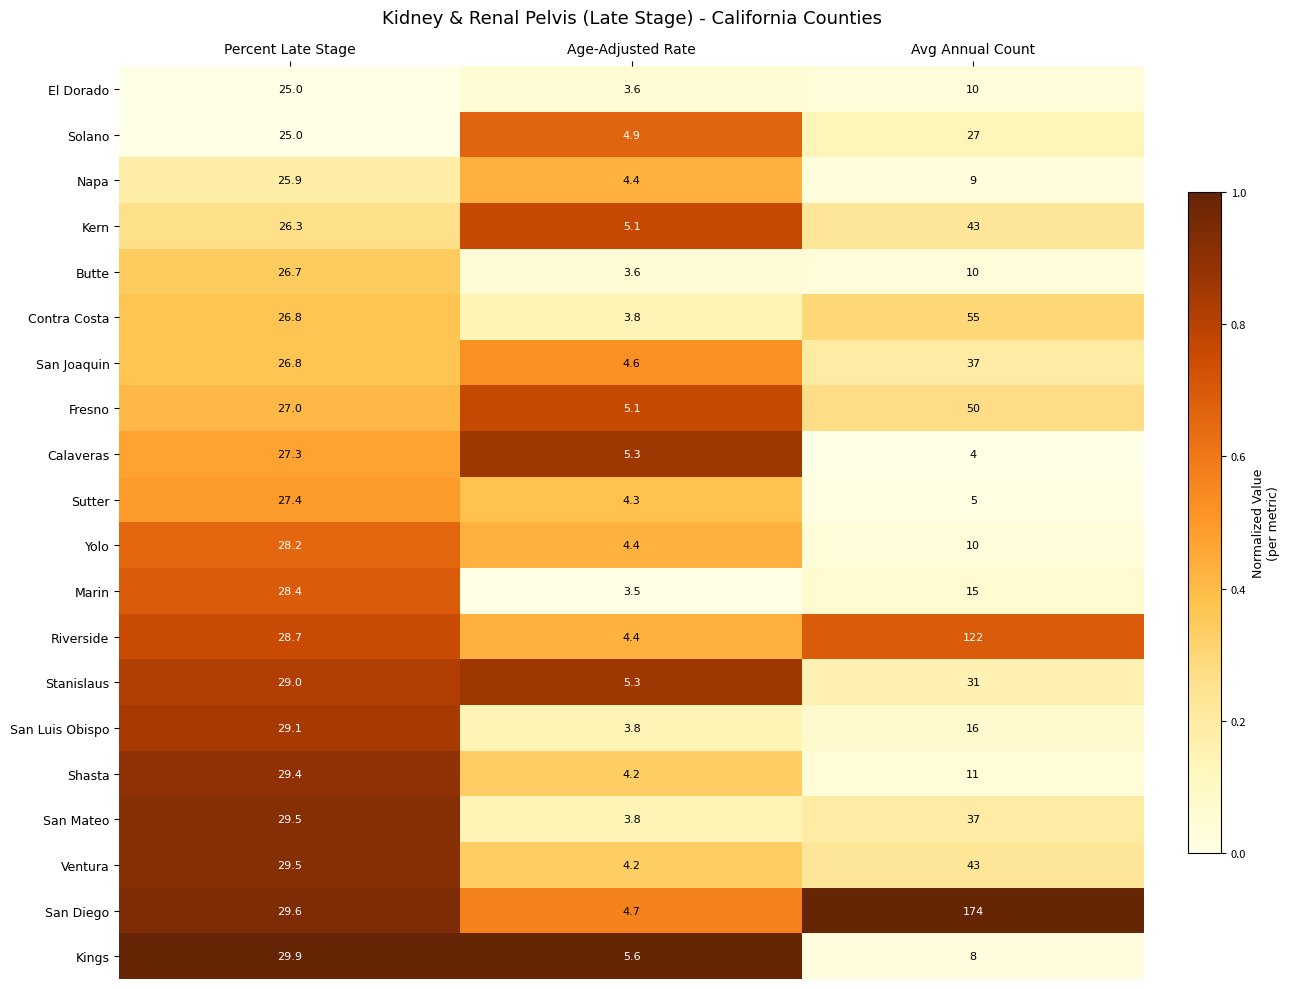

What is the difference between the highest and lowest values at Avg Annual Count?

170.0